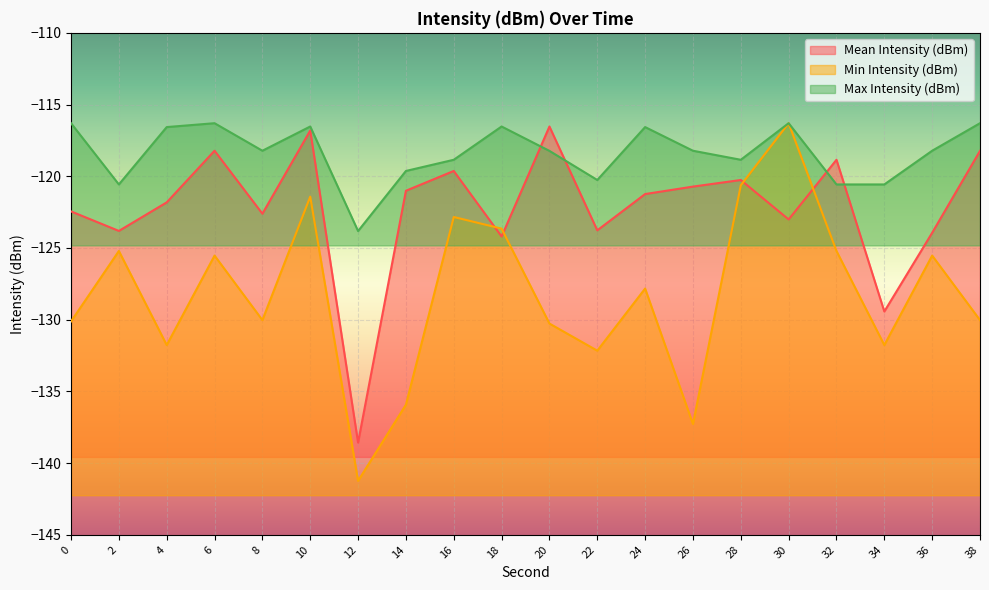

At which category does Mean Intensity (dBm) reach its first local valley?

2